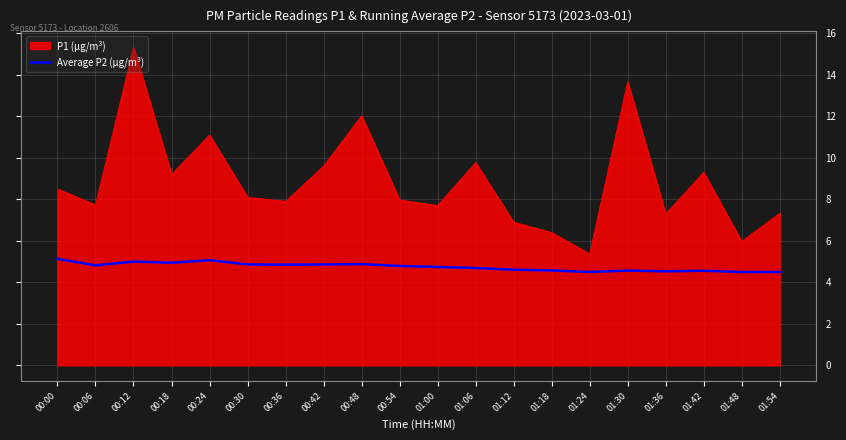

What is the highest value of the P1 (µg/m³) series?

15.3